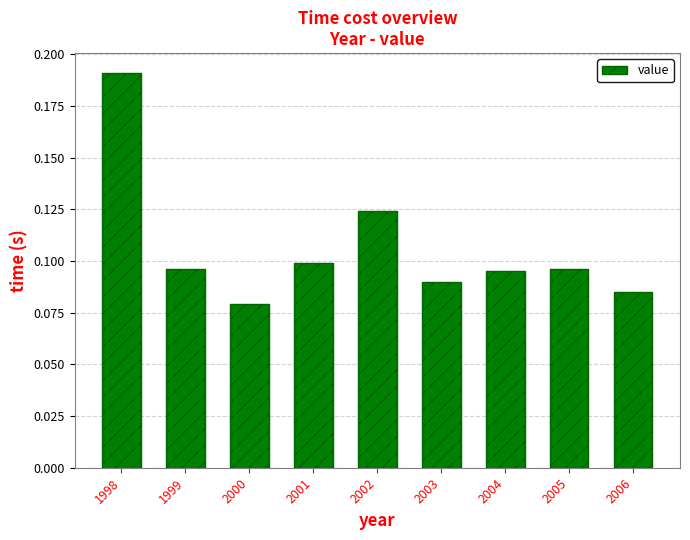

Which label corresponds to the largest value in the chart?

1998